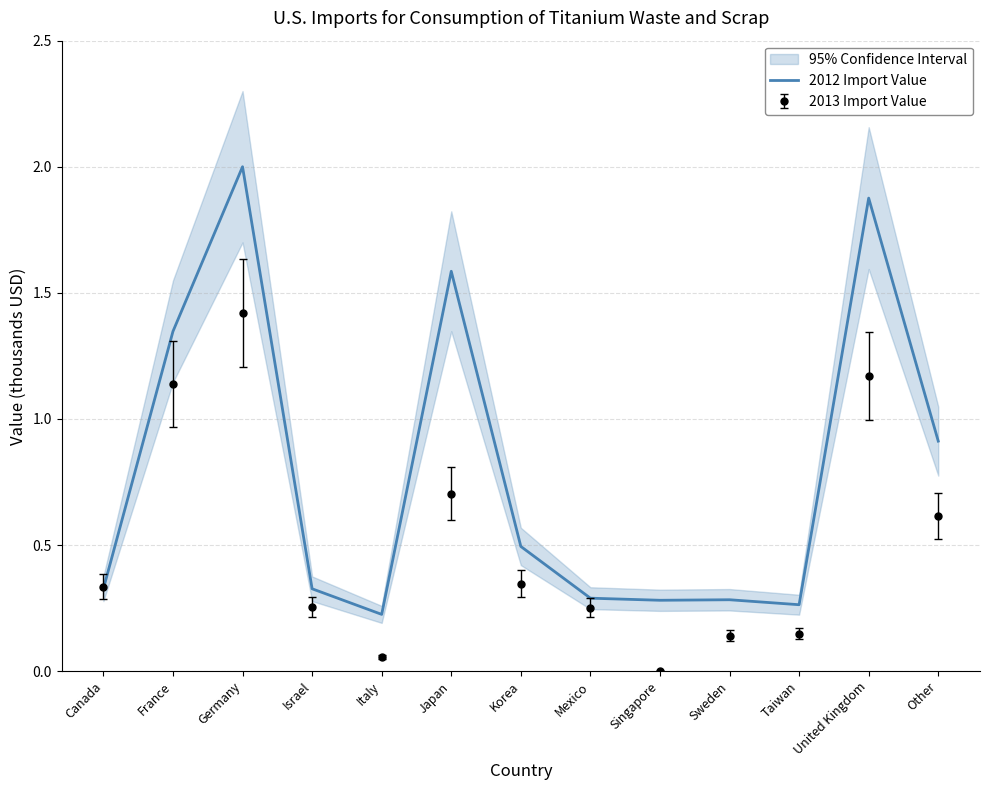

List the labels in order of value, largest first.

Germany, United Kingdom, Japan, France, Other, Korea, Canada, Israel, Mexico, Sweden, Singapore, Taiwan, Italy